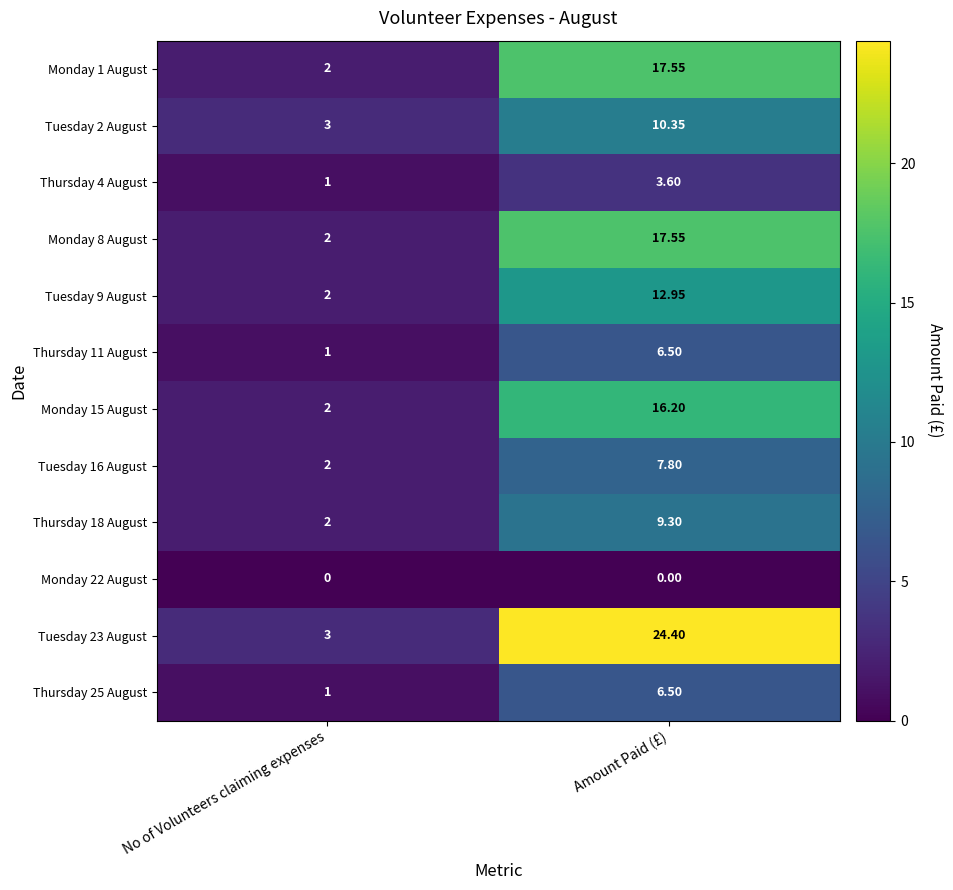

List the labels in order of Thursday 11 August value, largest first.

Amount Paid (£), No of Volunteers claiming expenses